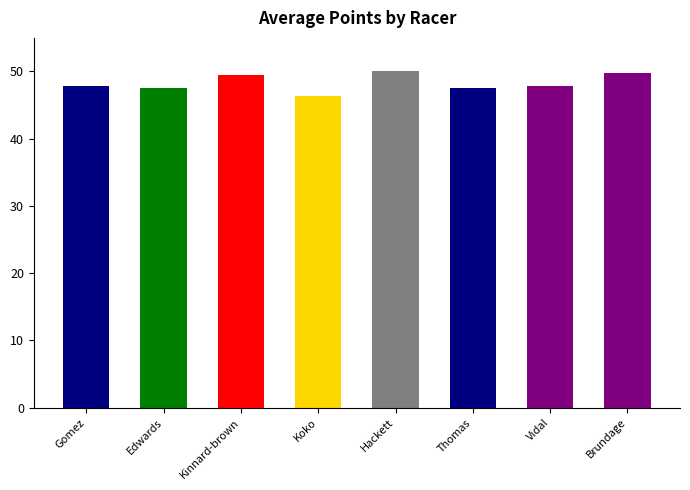

Where does the data first go above 47?

Gomez